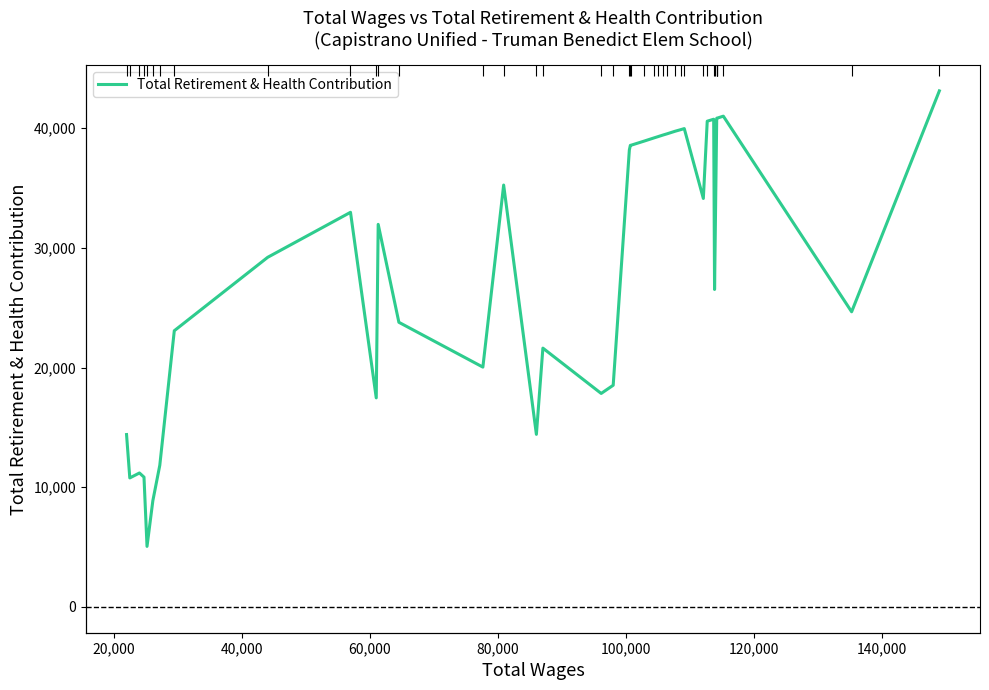

What is the difference between the second highest and second lowest values?

32137